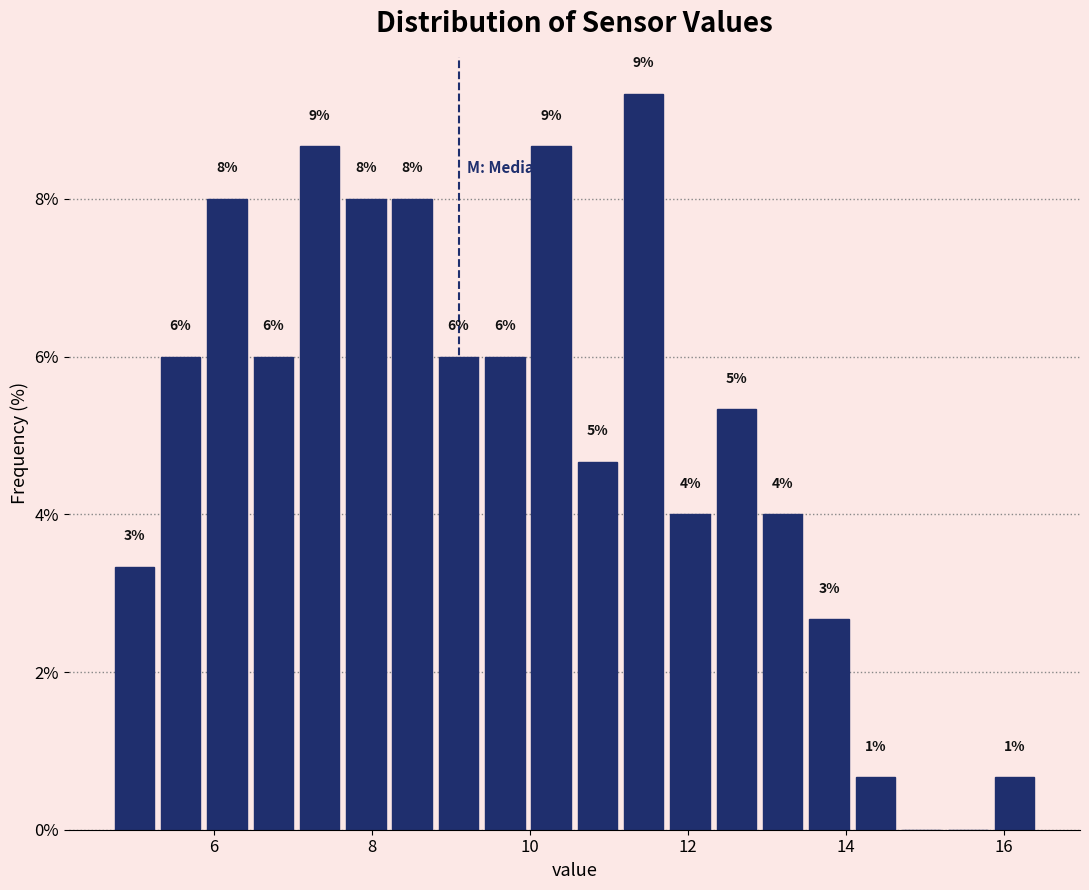

Around what value on the x-axis is the tallest bar? Give the approximate position of its centre, as read against the axis.

11.4